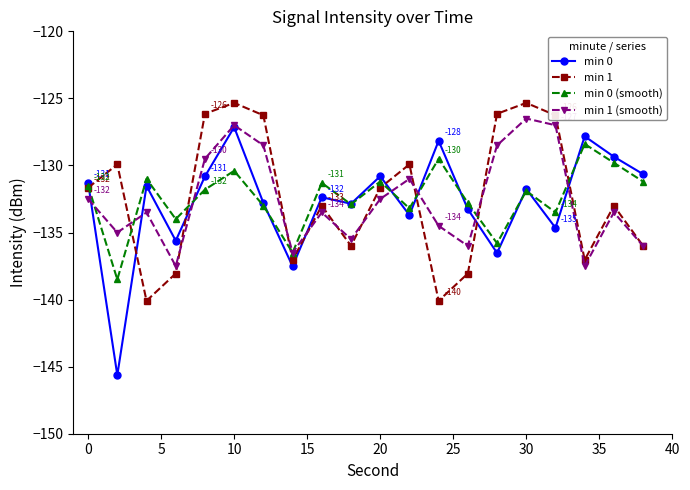

How many data points does each series have?

20